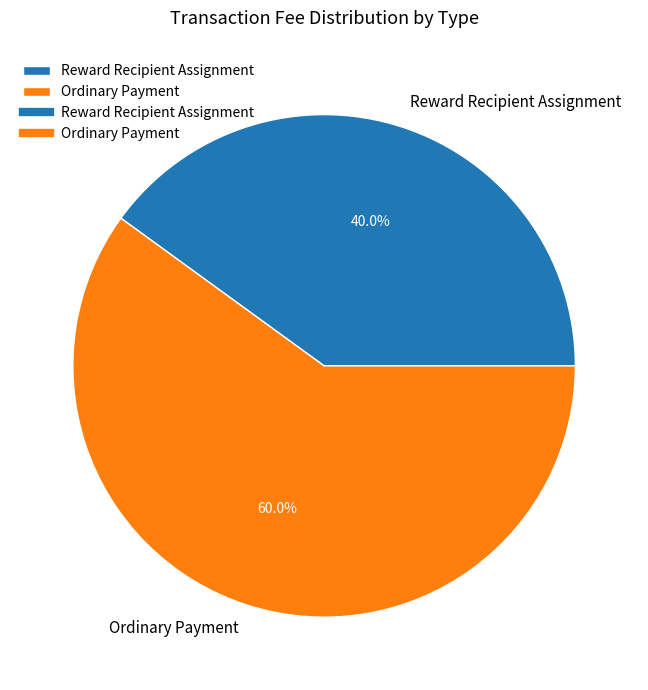

Count the number of slices in the pie.

2